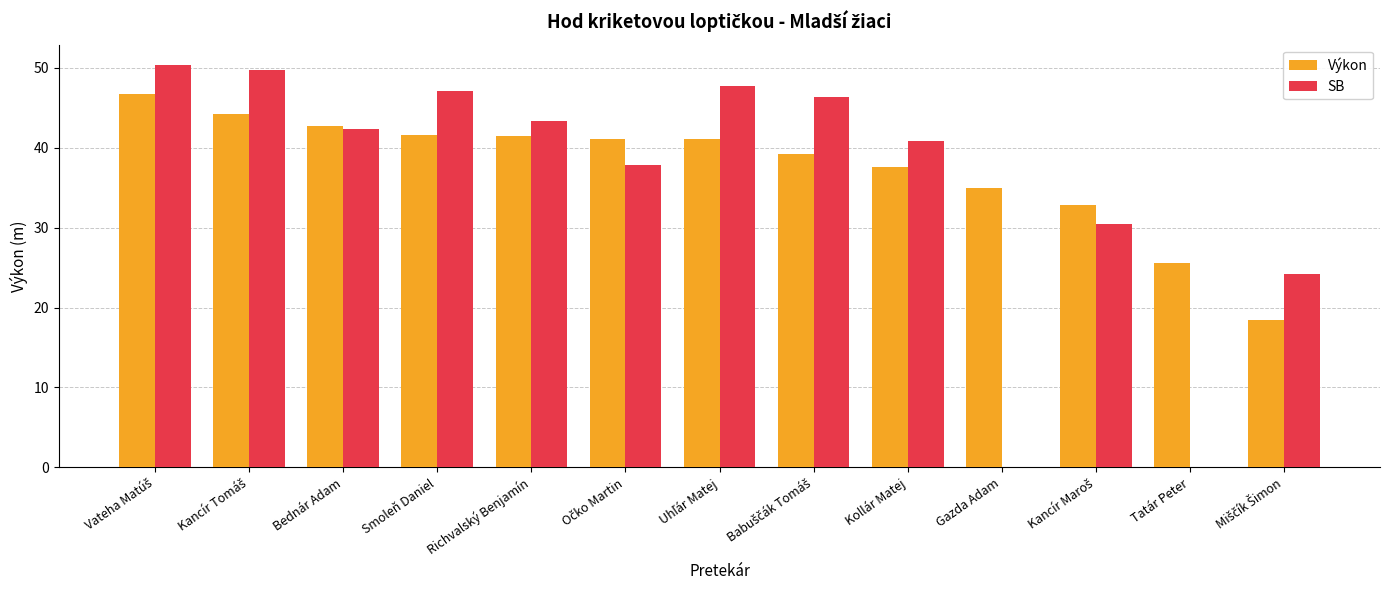

True or false: Výkon has a value of 41.4 at Richvalský Benjamín.

True